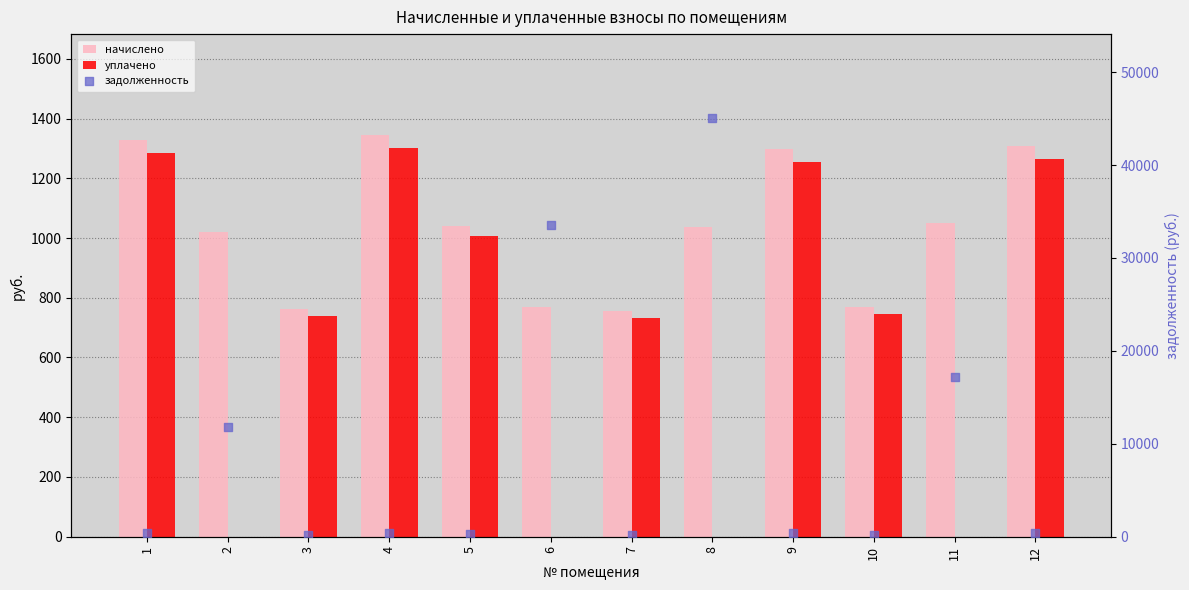

Which series has the largest total across all categories?

задолженность